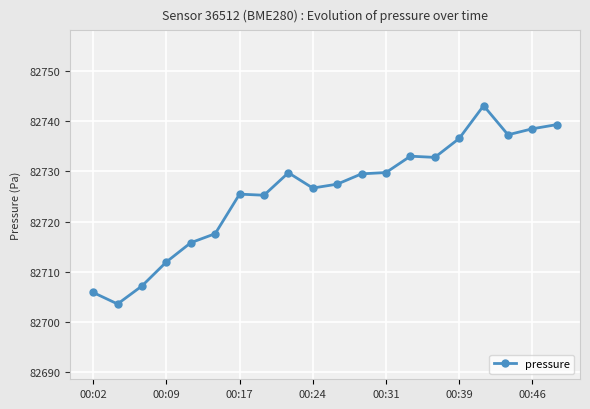

What is the difference between the maximum and minimum values?

39.5